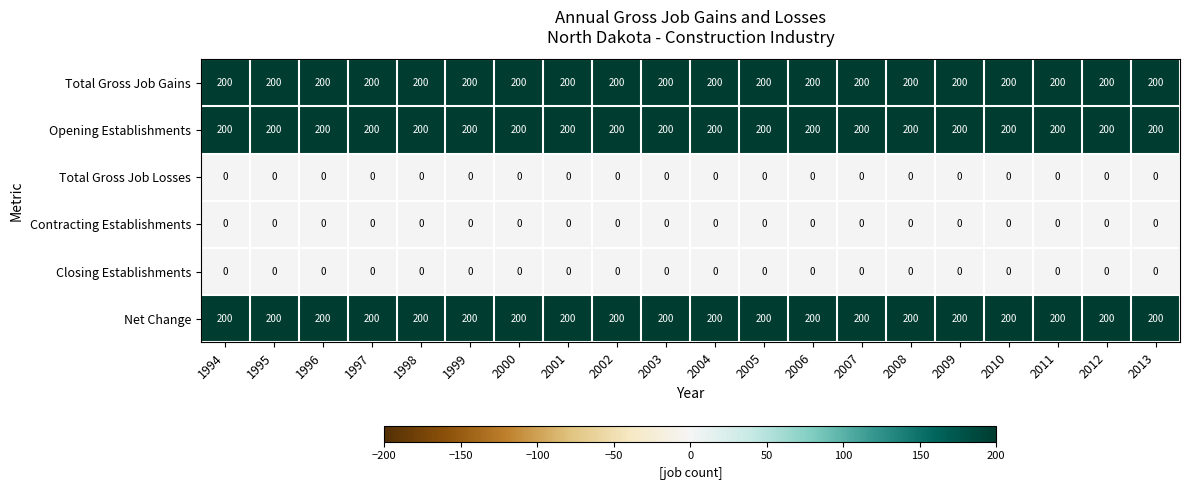

What is the highest value of the Opening Establishments series?

200